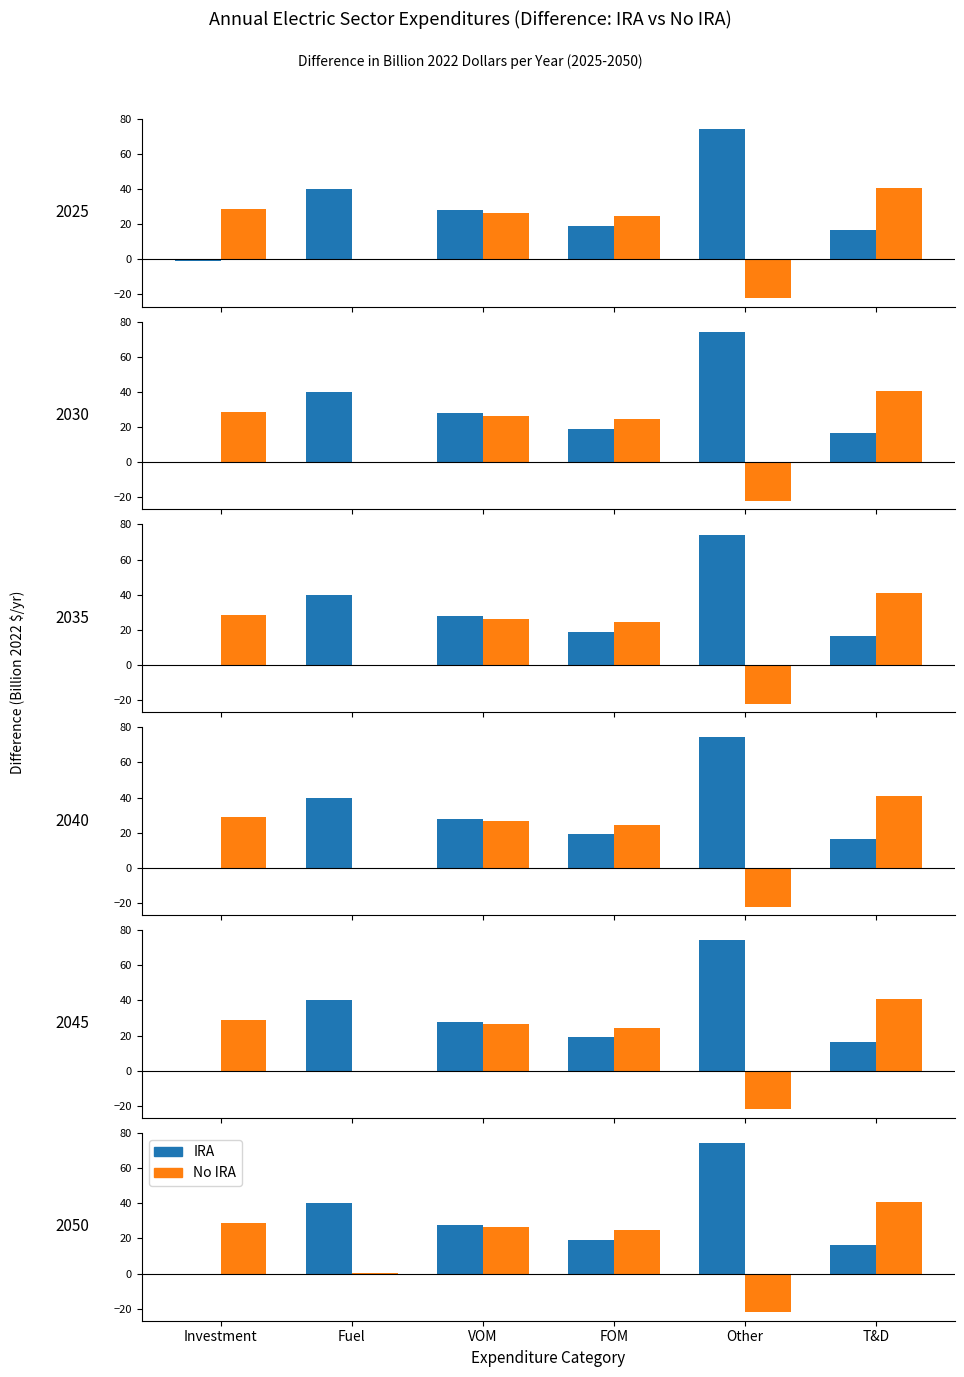

Reading left to right, transcribe all the data shown in this chart.

IRA: -0.7	39.9	27.8	19.0	74.2	16.5
No IRA: 28.7	0.1	26.4	24.5	-22.0	40.7